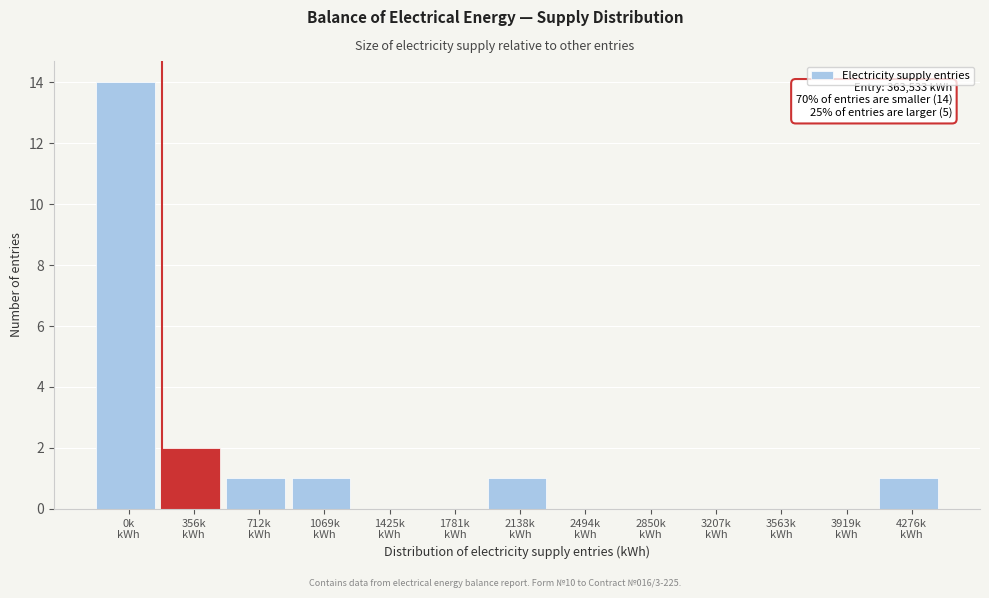

What is the maximum value shown in the chart?

14